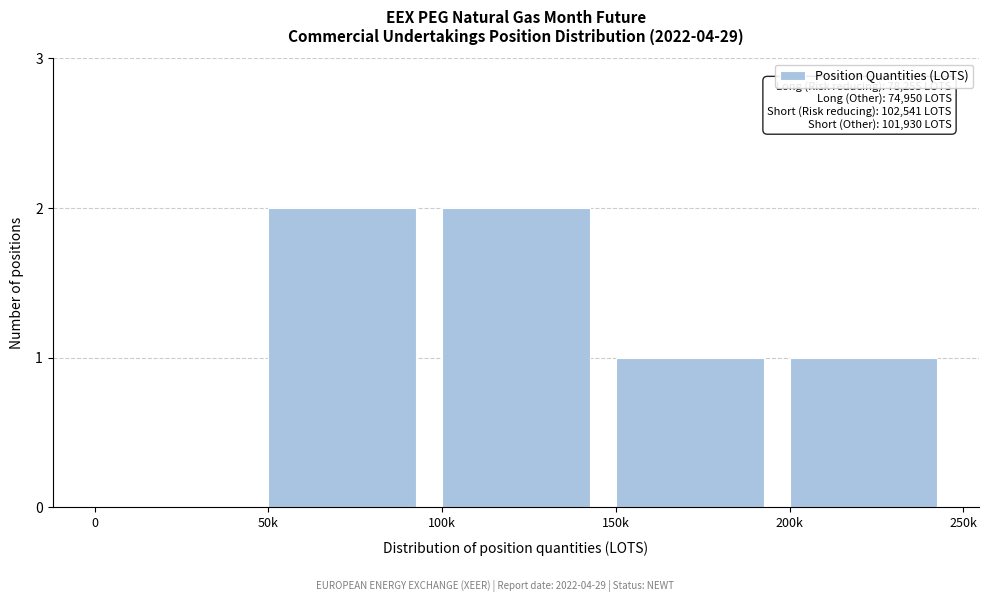

Reading left to right, what are all the values shown in this chart?

0=0	50k=2	100k=2	150k=1	200k=1